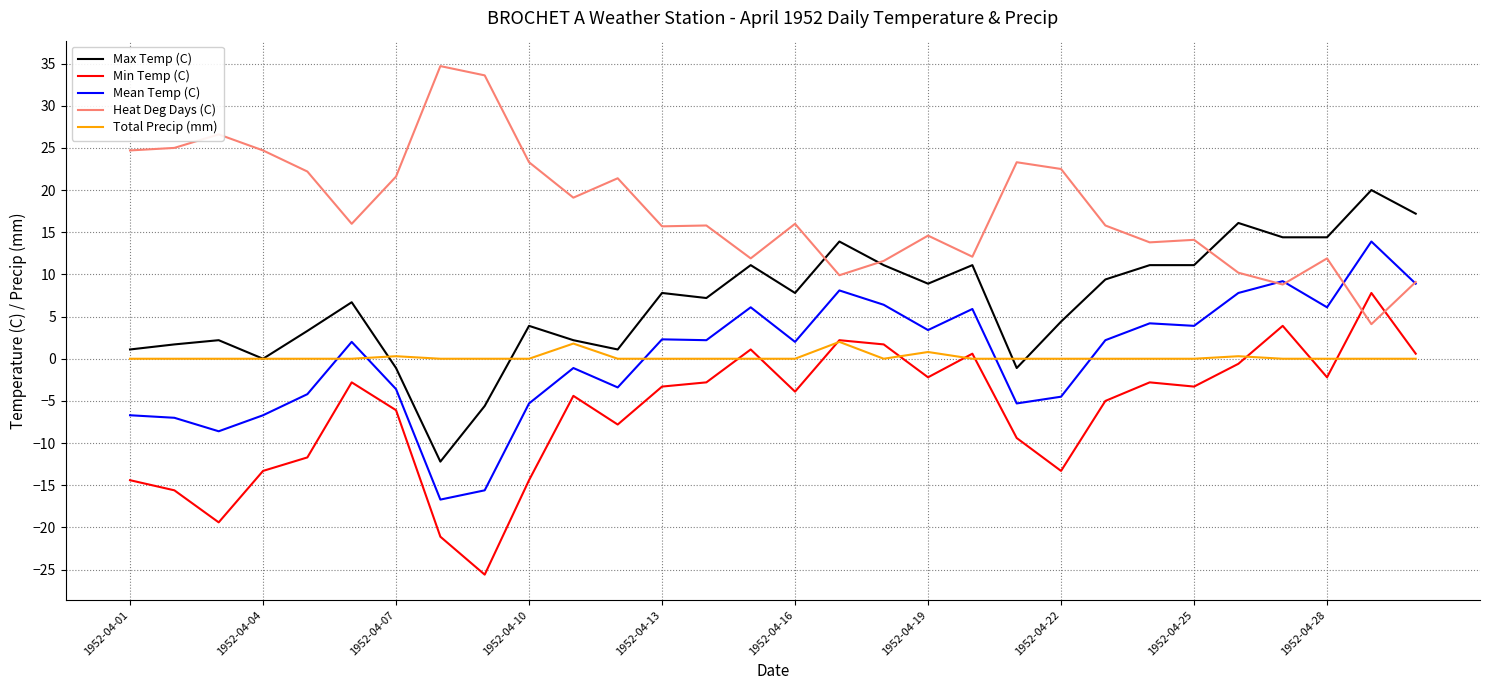

List the series in order of their peak value, highest first.

Heat Deg Days (C), Max Temp (C), Mean Temp (C), Min Temp (C), Total Precip (mm)